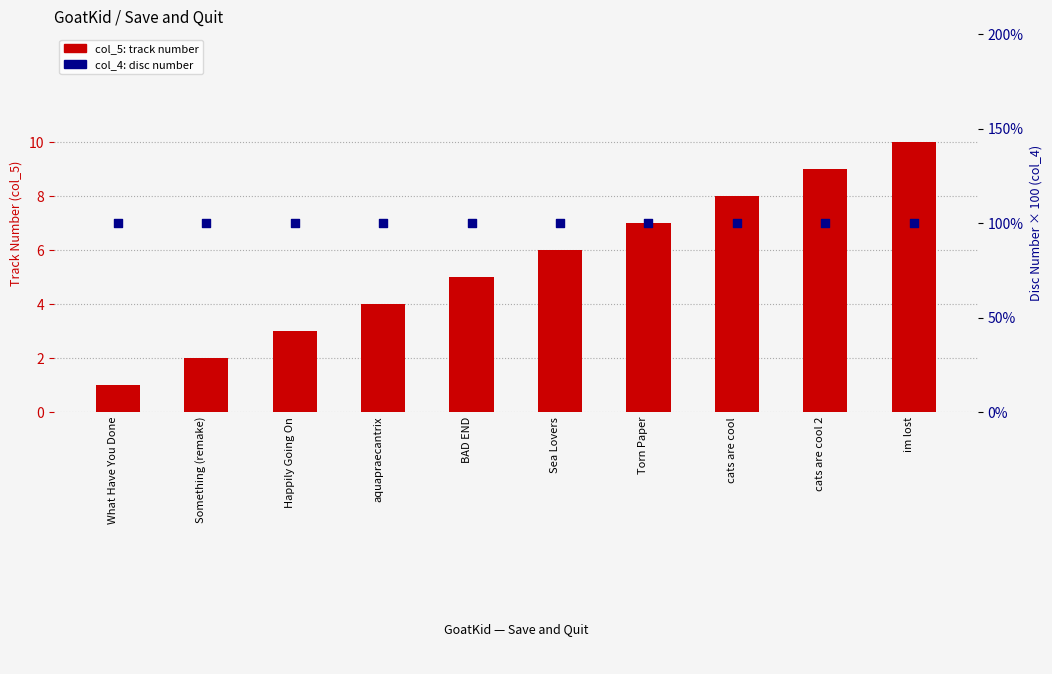

At which category is the sum across all series the highest?

im lost